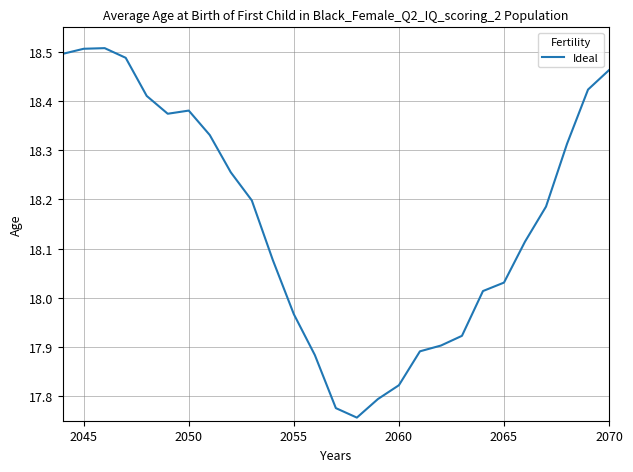

What is the difference between the maximum and second lowest values?

0.7